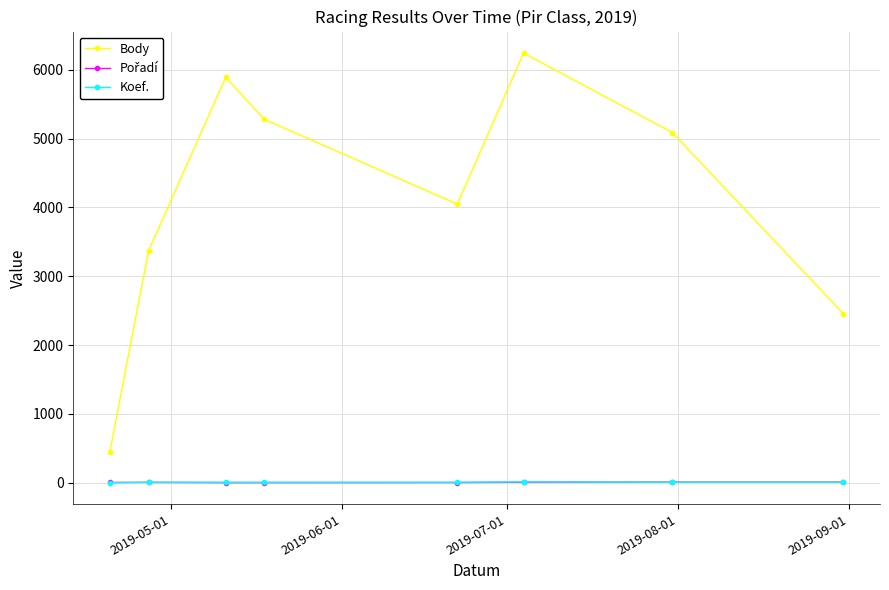

How many series are shown in this chart?

3